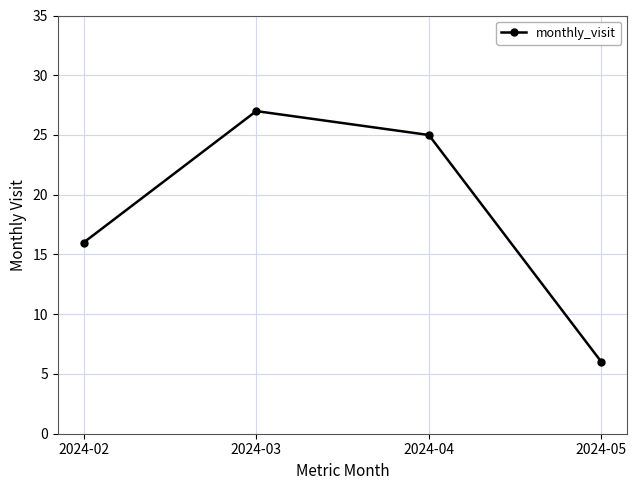

True or false: the data has more than 2 interior local peaks.

False